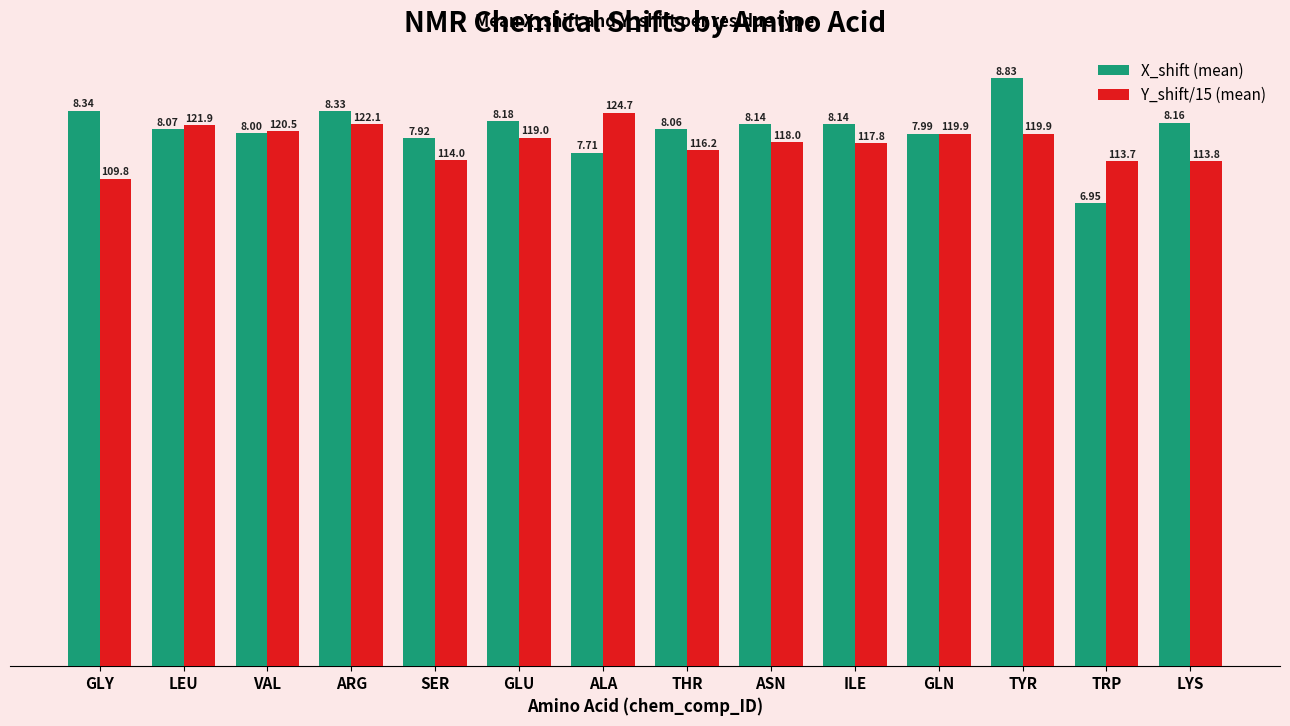

At which category does the chart reach its peak across all series?

TYR